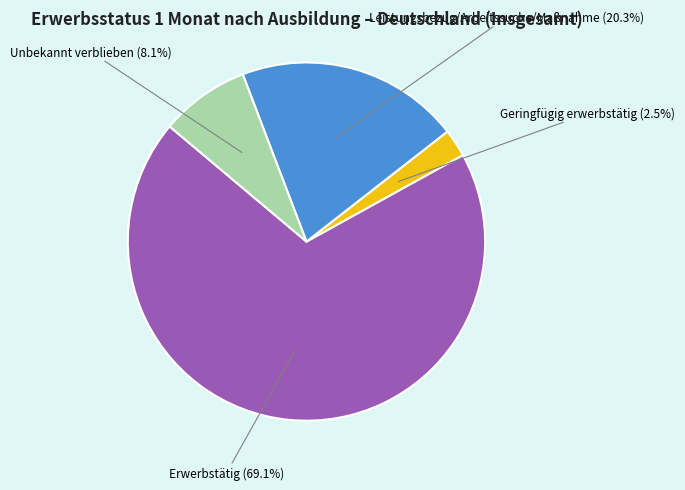

Does Geringfügig erwerbstätig account for over 50% of the chart?

No